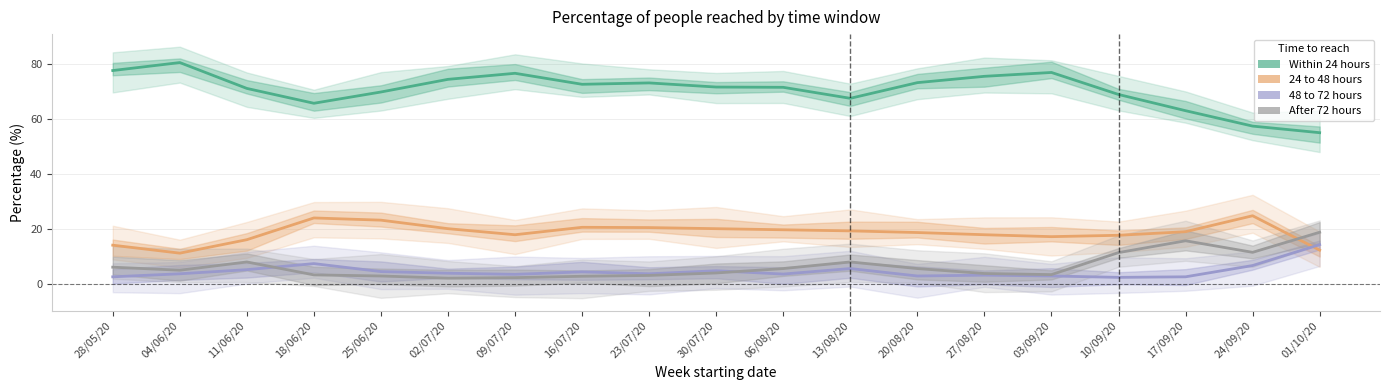

True or false: After 72 hours has a value of 13.2 at 11/06/20.

False